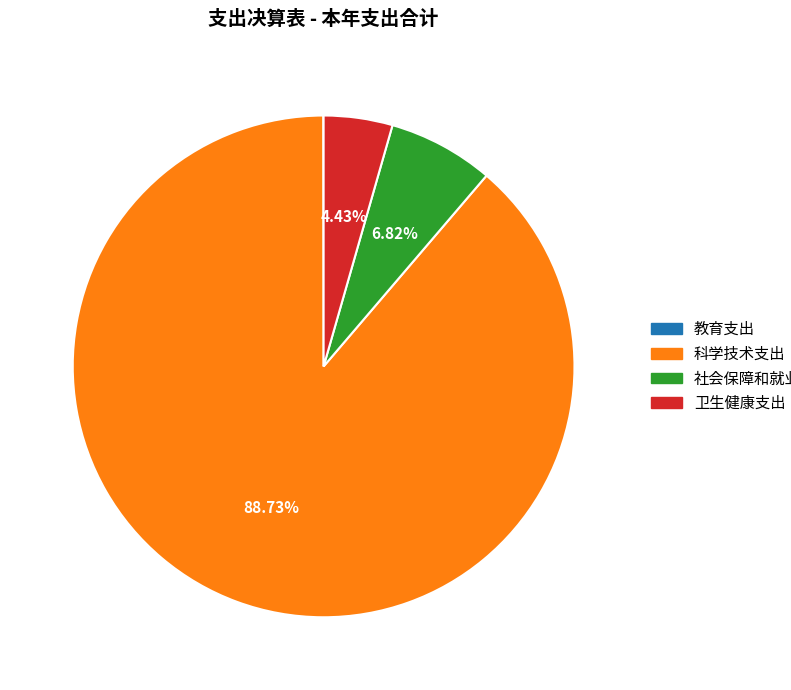

What is the largest slice in the pie chart?

科学技术支出